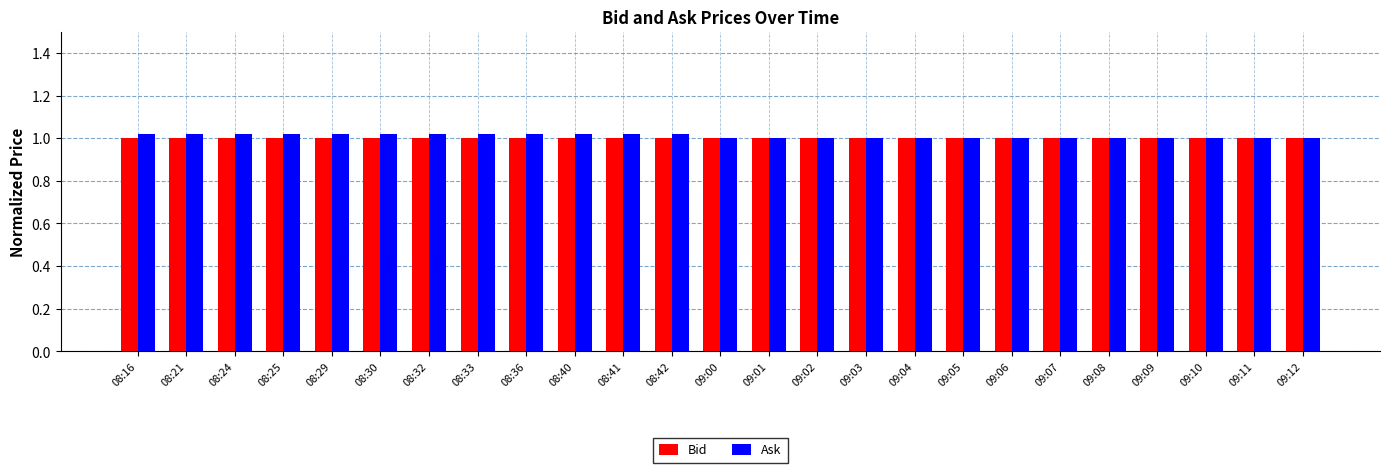

What is the sum of the Bid values at 09:02 and 08:32?

2.0